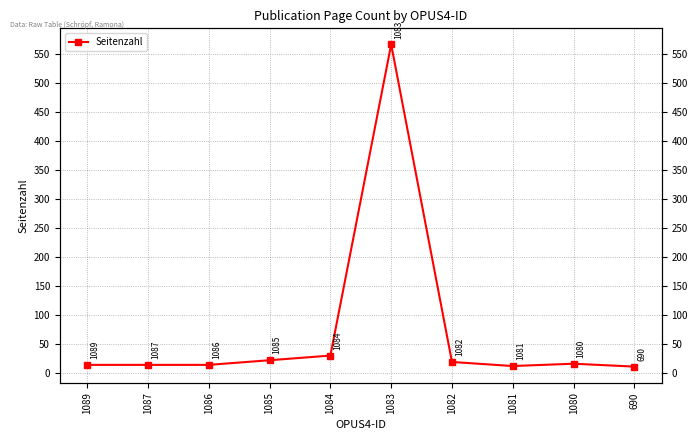

Approximately how many times larger is the value at 690 compared to 1086?

0.8